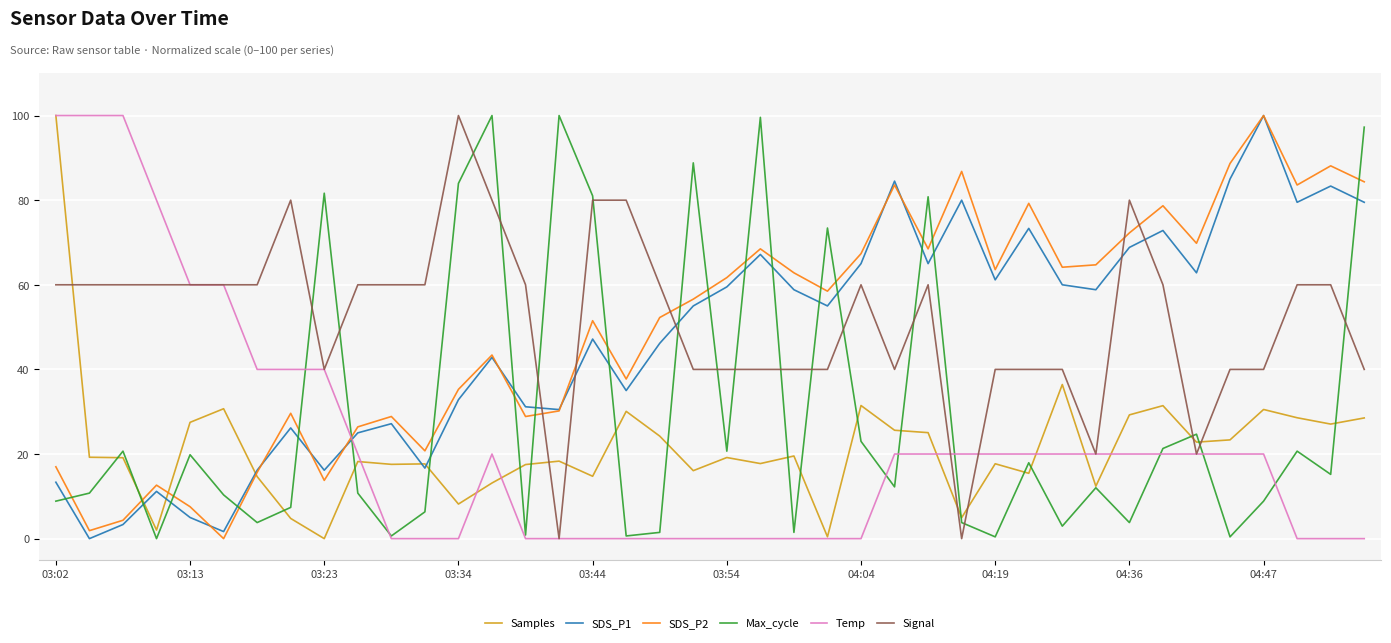

What are all the series names shown in the legend?

Samples, SDS_P1, SDS_P2, Max_cycle, Temp, Signal